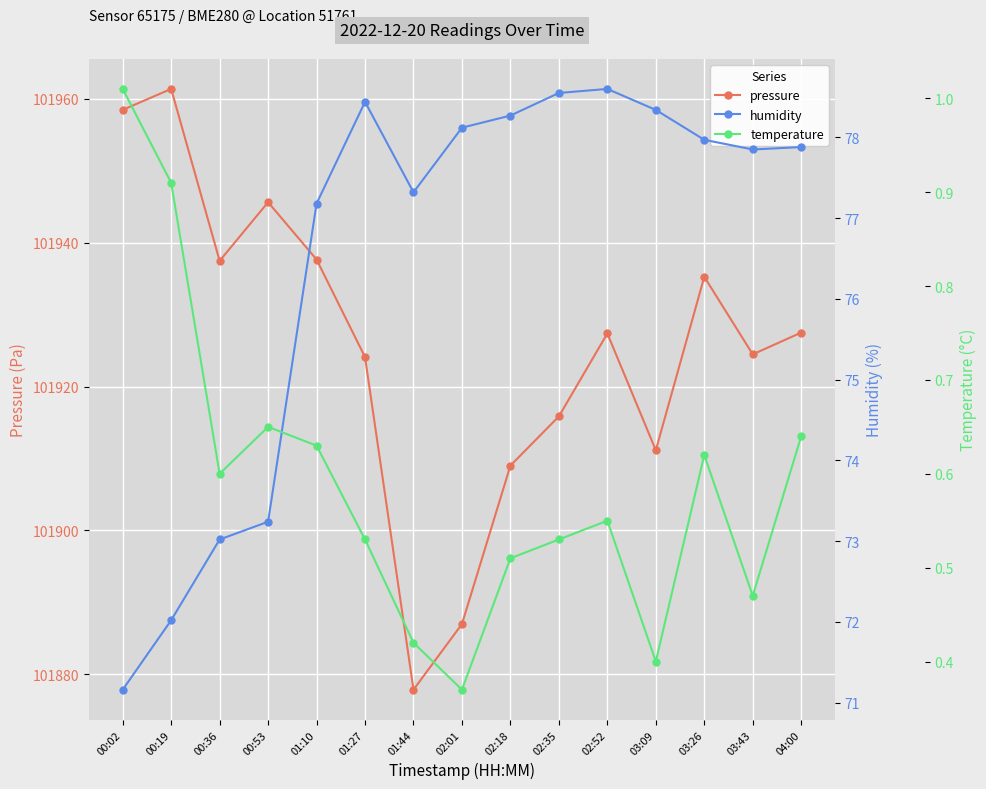

What is the difference between the temperature values at 03:43 and 03:26?

0.2